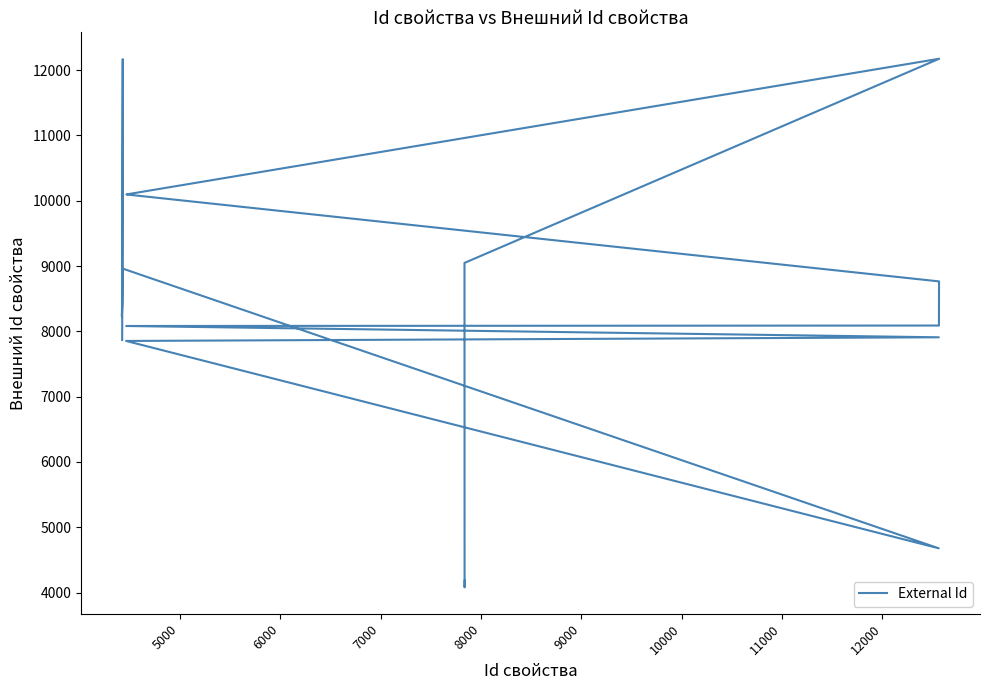

Does the chart display data point markers on the line(s)?

No